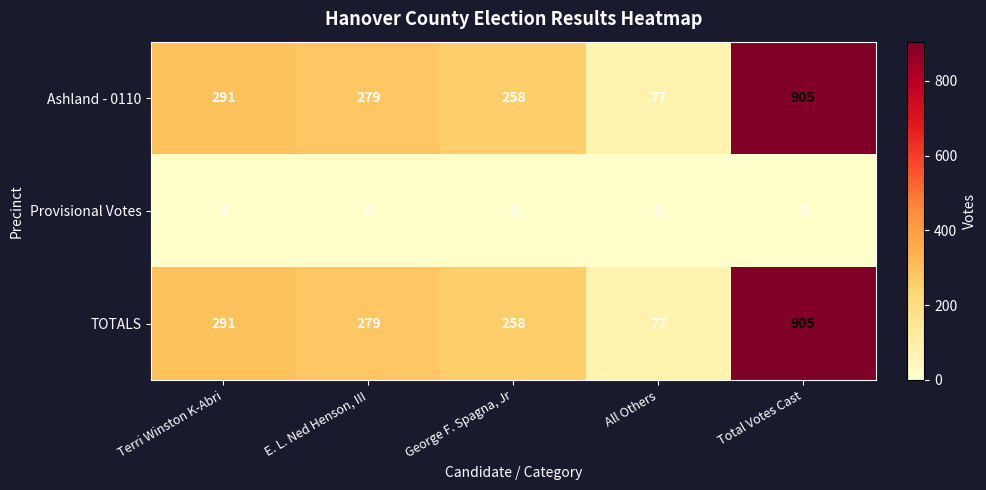

At which category is the sum across all series the highest?

Total Votes Cast